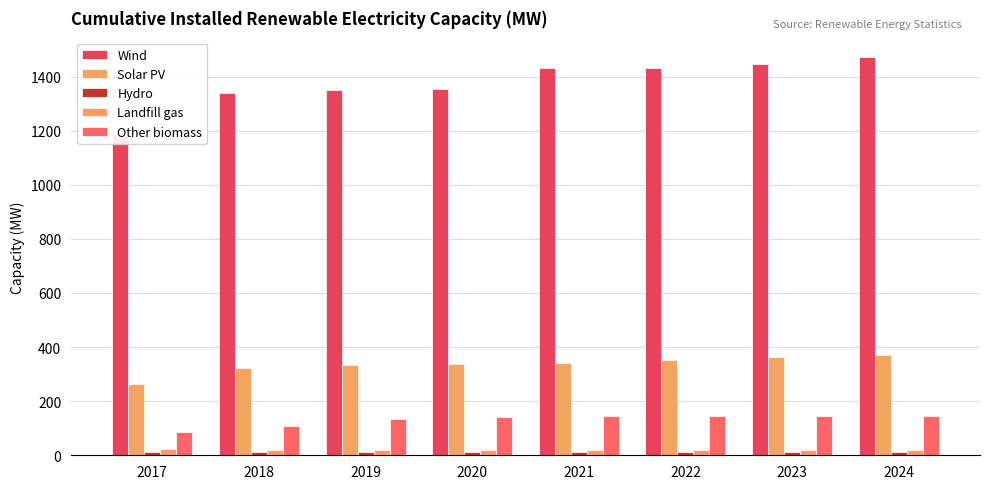

What are all the series names shown in the legend?

Wind, Solar PV, Hydro, Landfill gas, Other biomass